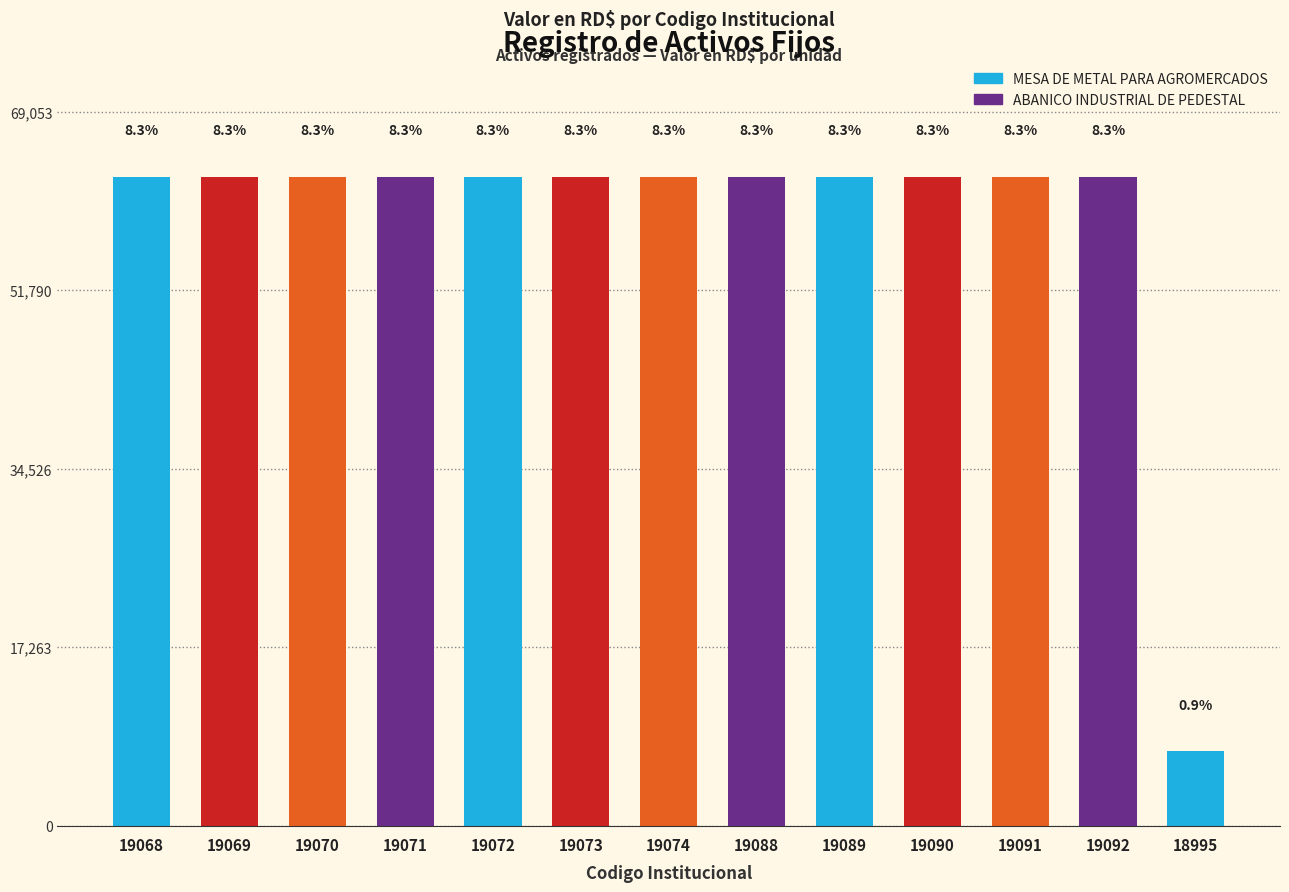

Which has a higher value, 19072 or 19070?

19072